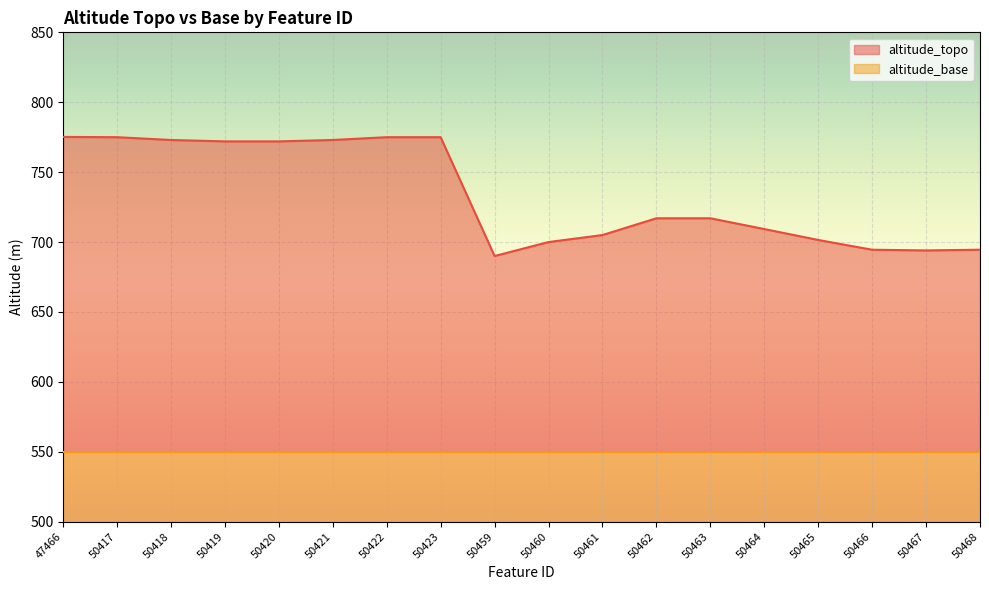

At which category does the chart reach its minimum across all series?

50459